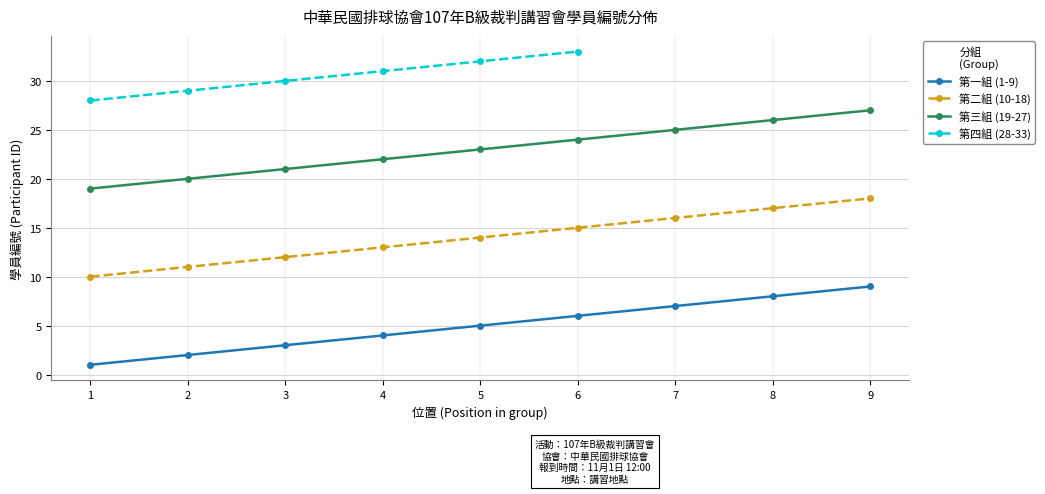

Rank the categories by 第一組 (1-9) value from lowest to highest.

1, 2, 3, 4, 5, 6, 7, 8, 9